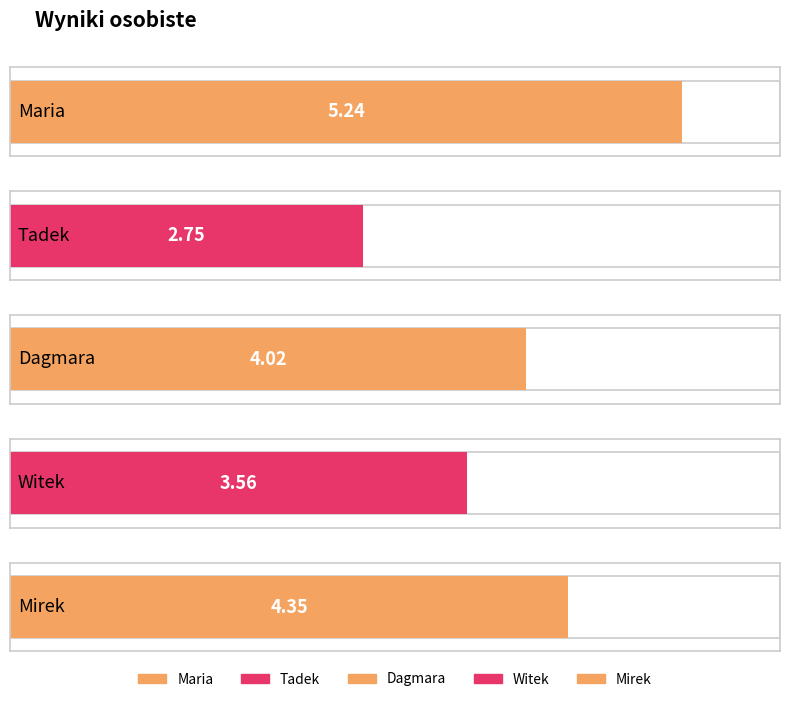

What is the average value?

4.0